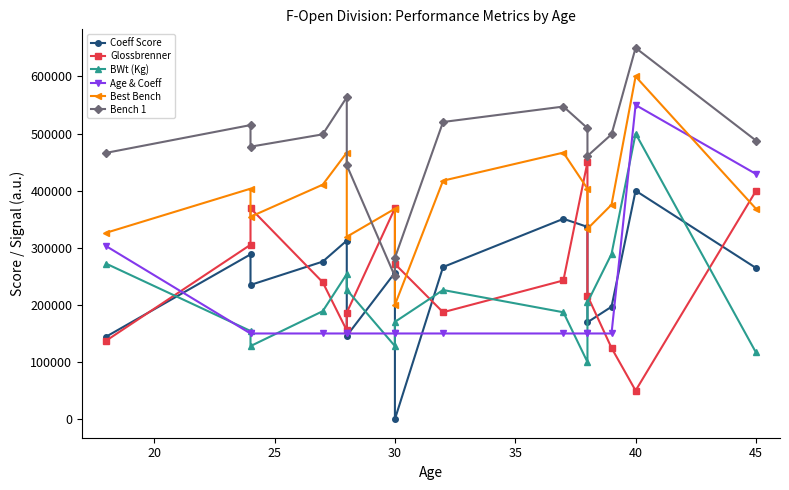

Reading left to right, extract all data points from this chart.

Coeff Score: 144373.4	288491.0	234995.7	275831.2	312617.2	145950.6	256351.2	0.0	266325.7	350767.3	336615.5	169607.8	196845.7	400000.0	264705.9
Glossbrenner: 137372.3	305292.5	369312.9	239740.0	155338.9	186583.1	369312.9	271727.0	187186.6	242850.5	450000.0	216295.3	124698.2	50000.0	399582.2
BWt (Kg): 272322.5	154392.3	127918.2	189049.3	254031.3	226594.5	127918.2	170276.8	226113.1	187123.9	100000.0	204452.5	289169.7	500000.0	116847.2
Age & Coeff: 303026.4	150000.0	150000.0	150000.0	150000.0	150000.0	150000.0	150000.0	150000.0	150000.0	150000.0	150000.0	150000.0	550000.0	429283.9
Best Bench: 326315.8	403508.8	354386.0	410526.3	466666.7	319298.2	368421.1	200000.0	417543.9	466666.7	403508.8	333333.3	375438.6	600000.0	368421.1
Bench 1: 466216.2	514864.9	477027.0	498648.6	563513.5	444594.6	250000.0	282432.4	520270.3	547297.3	509459.5	460810.8	498648.6	650000.0	487837.8